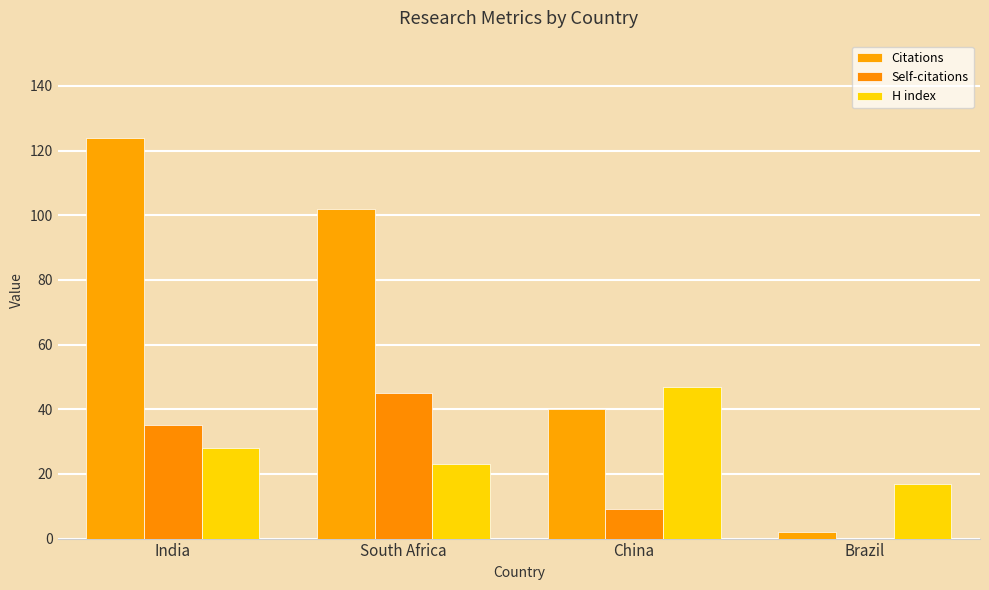

What is the label of the 4th bar from the left?

Brazil